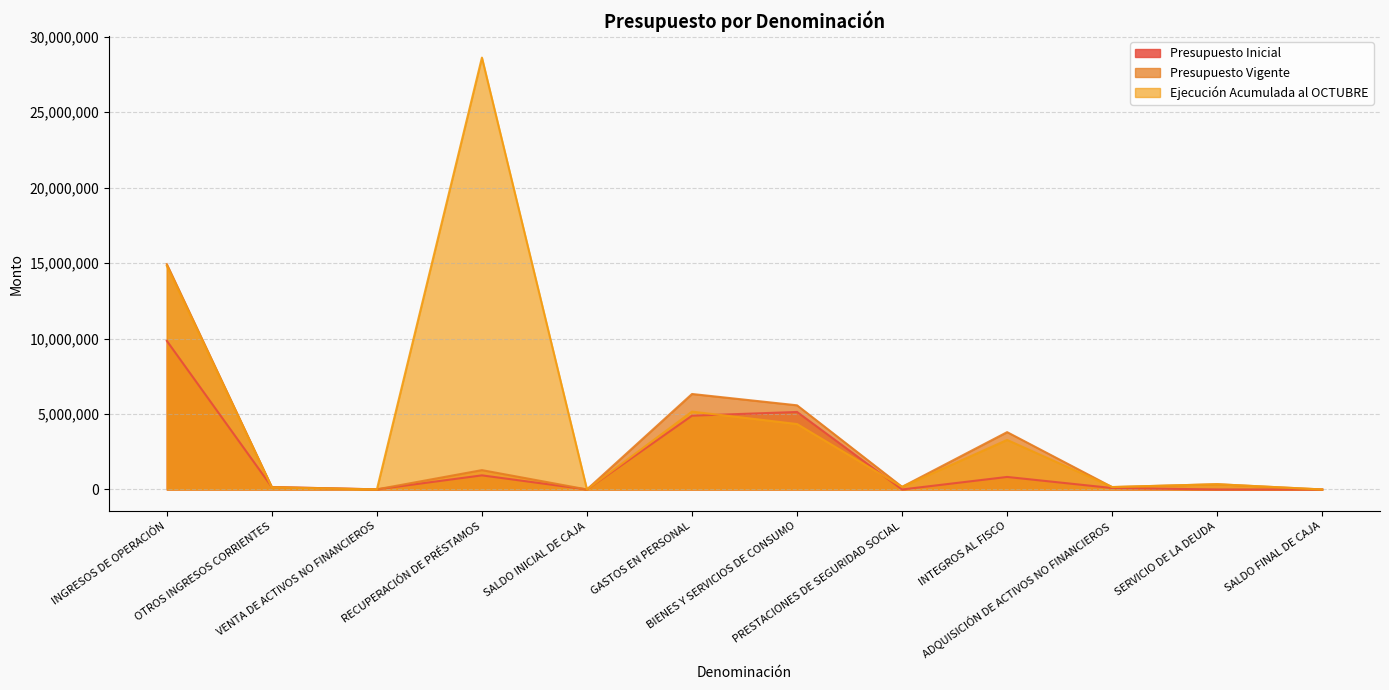

What is the sum of the Presupuesto Inicial values at VENTA DE ACTIVOS NO FINANCIEROS and PRESTACIONES DE SEGURIDAD SOCIAL?

8618